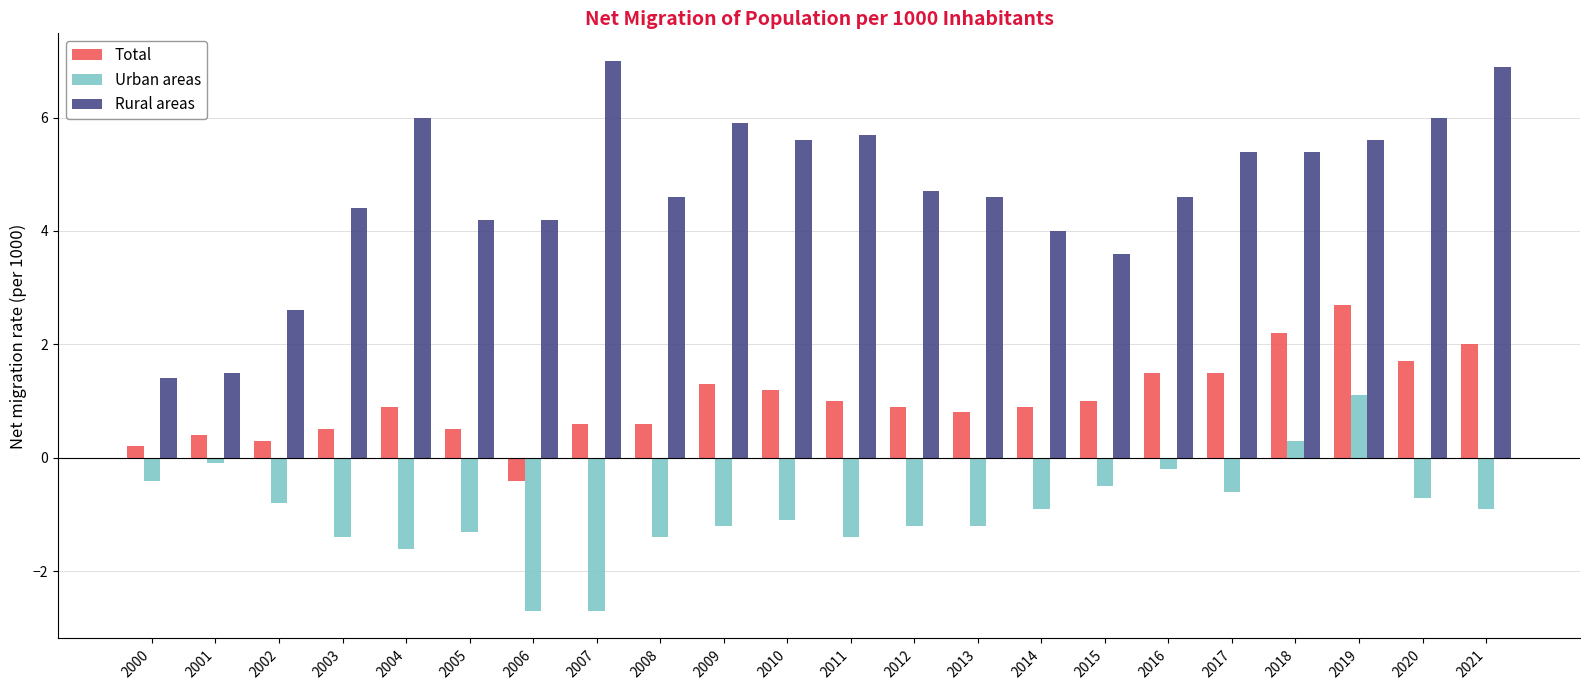

Is it true that Rural areas equals 5.7 at 2011?

True